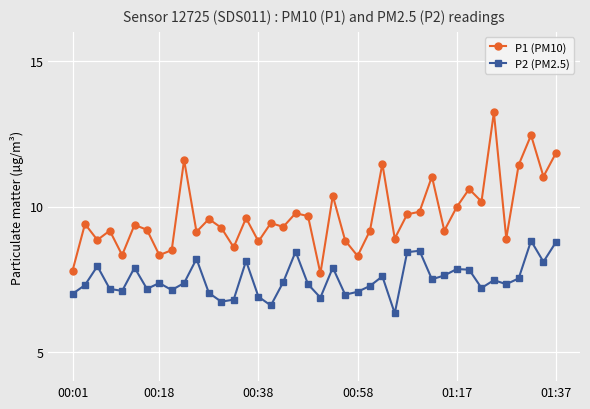

Which series has the largest total across all categories?

P1 (PM10)